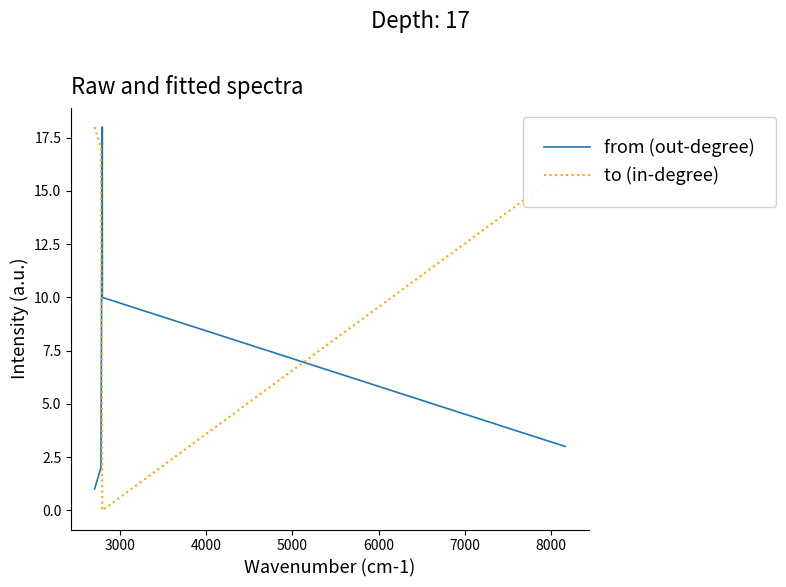

Is this an area chart (filled region under the line)?

No